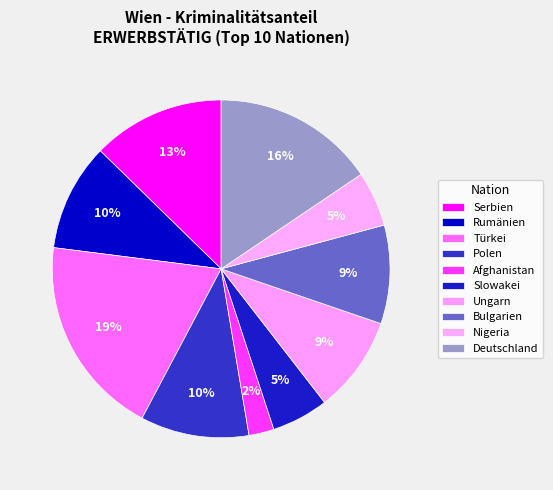

Does Slowakei account for over 50% of the chart?

No